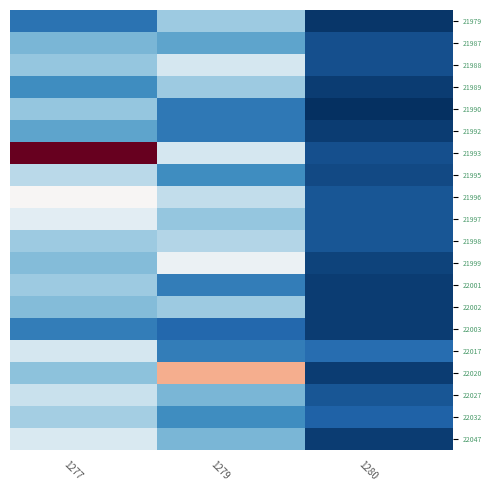

Reading right to left, list all the values displayed in this chart.

21979: 1280=1.5	1279=4.1	1277=2.5
21987: 1280=1.9	1279=3.4	1277=3.7
21988: 1280=1.9	1279=4.9	1277=4.0
21989: 1280=1.6	1279=4.1	1277=3.0
21990: 1280=1.4	1279=2.6	1277=4.0
21992: 1280=1.6	1279=2.6	1277=3.4
21993: 1280=1.9	1279=4.9	1277=9.9
21995: 1280=1.8	1279=3.0	1277=4.5
21996: 1280=2.0	1279=4.6	1277=5.7
21997: 1280=2.0	1279=4.0	1277=5.2
21998: 1280=2.0	1279=4.4	1277=4.1
21999: 1280=1.7	1279=5.4	1277=3.8
22001: 1280=1.6	1279=2.7	1277=4.1
22002: 1280=1.6	1279=4.1	1277=3.8
22003: 1280=1.6	1279=2.3	1277=2.7
22017: 1280=2.4	1279=2.7	1277=4.9
22020: 1280=1.6	1279=7.2	1277=3.9
22027: 1280=2.0	1279=3.7	1277=4.7
22032: 1280=2.2	1279=3.0	1277=4.2
22047: 1280=1.6	1279=3.7	1277=5.0